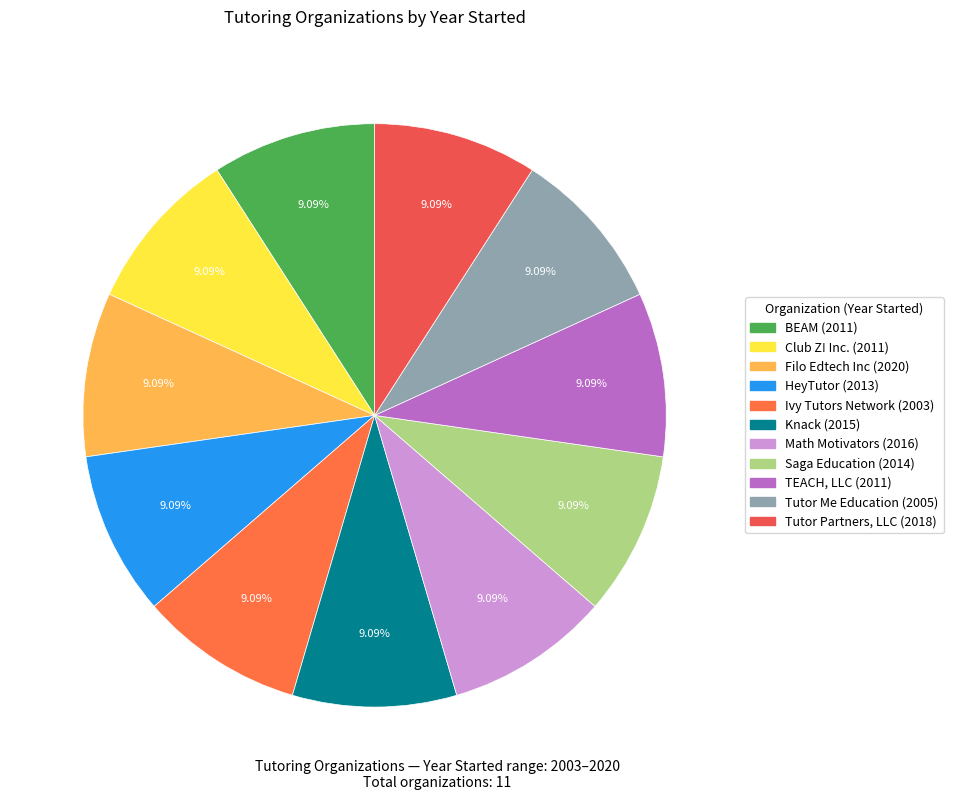

To the nearest percent, what percentage of the pie is Tutor Me Education?

9%